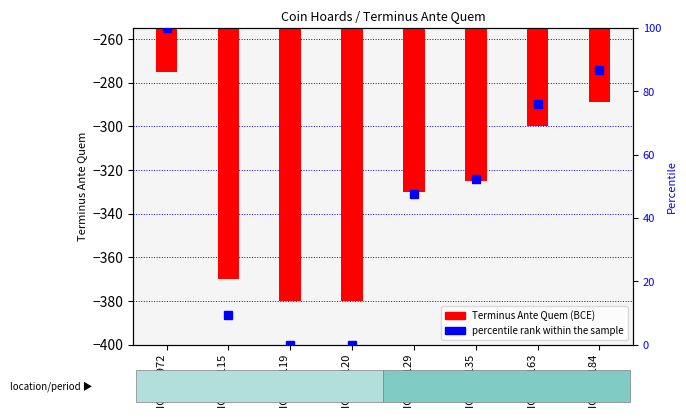

The Terminus Ante Quem series shows -238.6 at IGCH 2119. True or false?

False